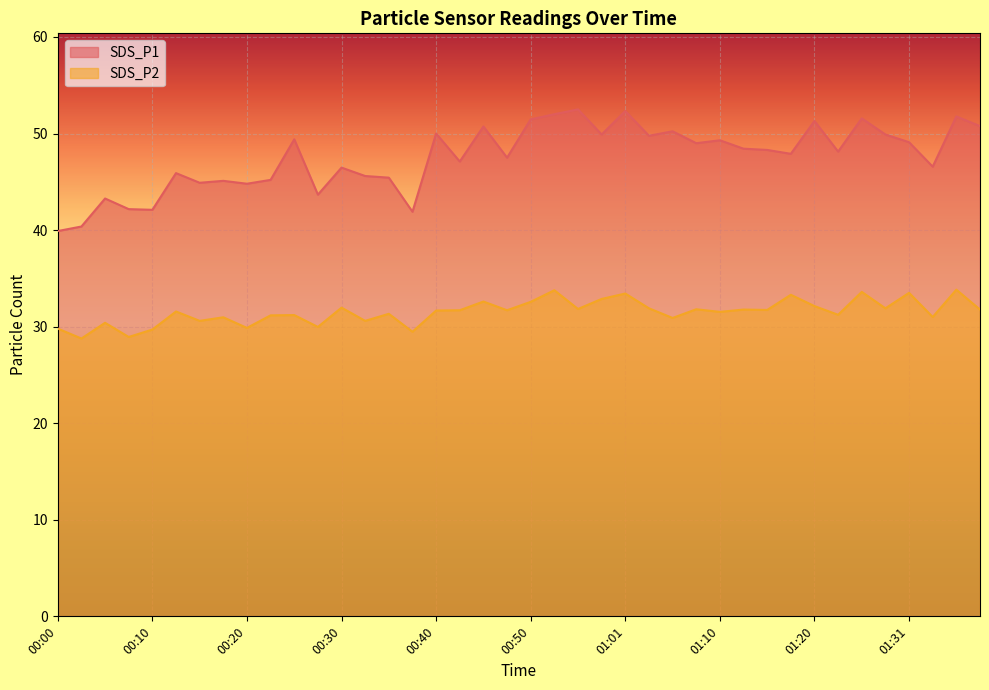

At which category is the sum across all series the highest?

00:53